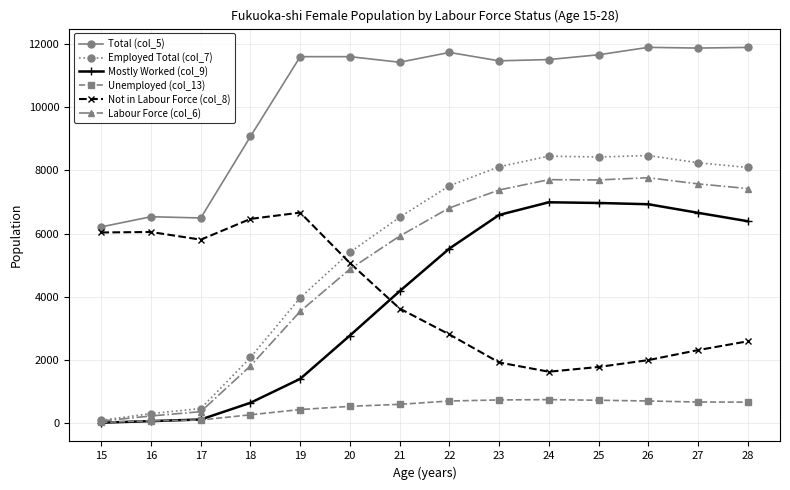

What is the value of the Unemployed (col_13) point at the 13th from the left?

669